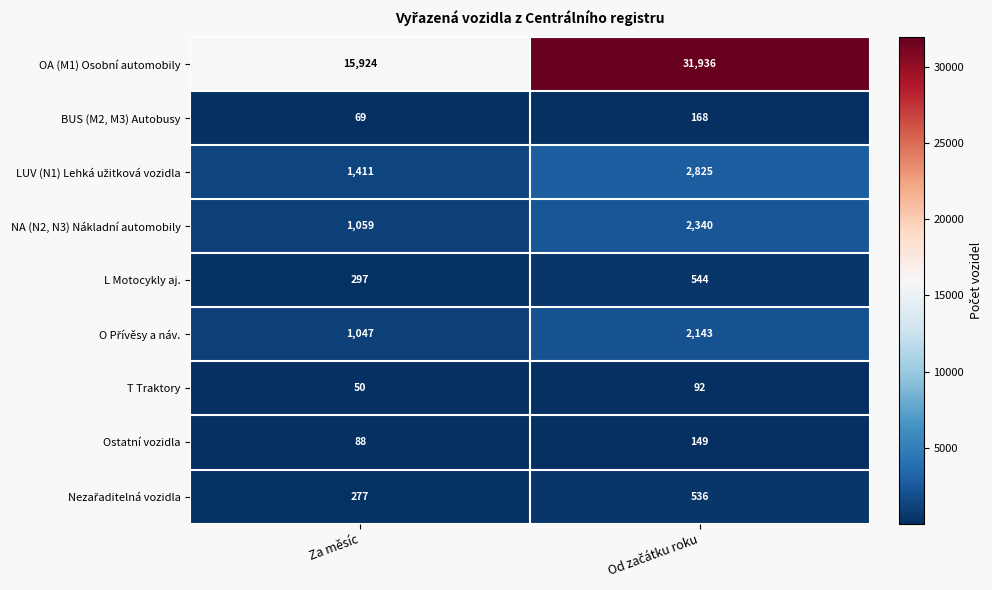

What is the maximum value for NA (N2, N3) Nákladní automobily?

2340